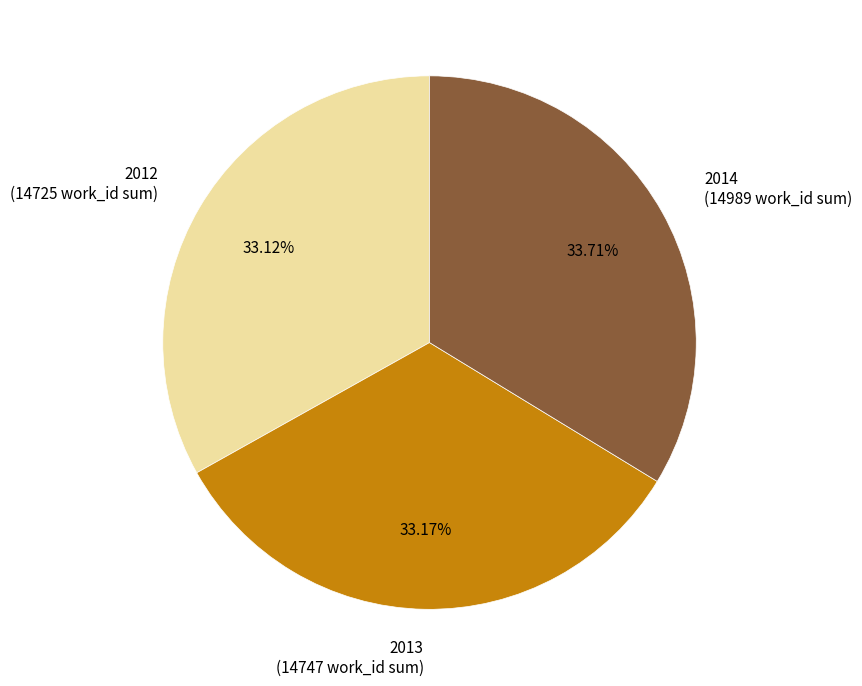

How many slices are in this pie chart?

3